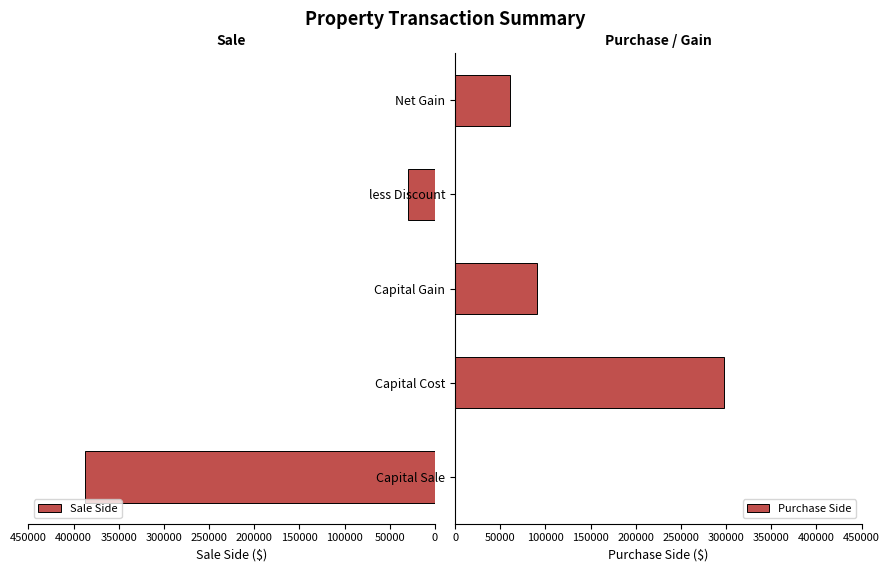

What are all the series names shown in the legend?

Sale Side, Purchase Side